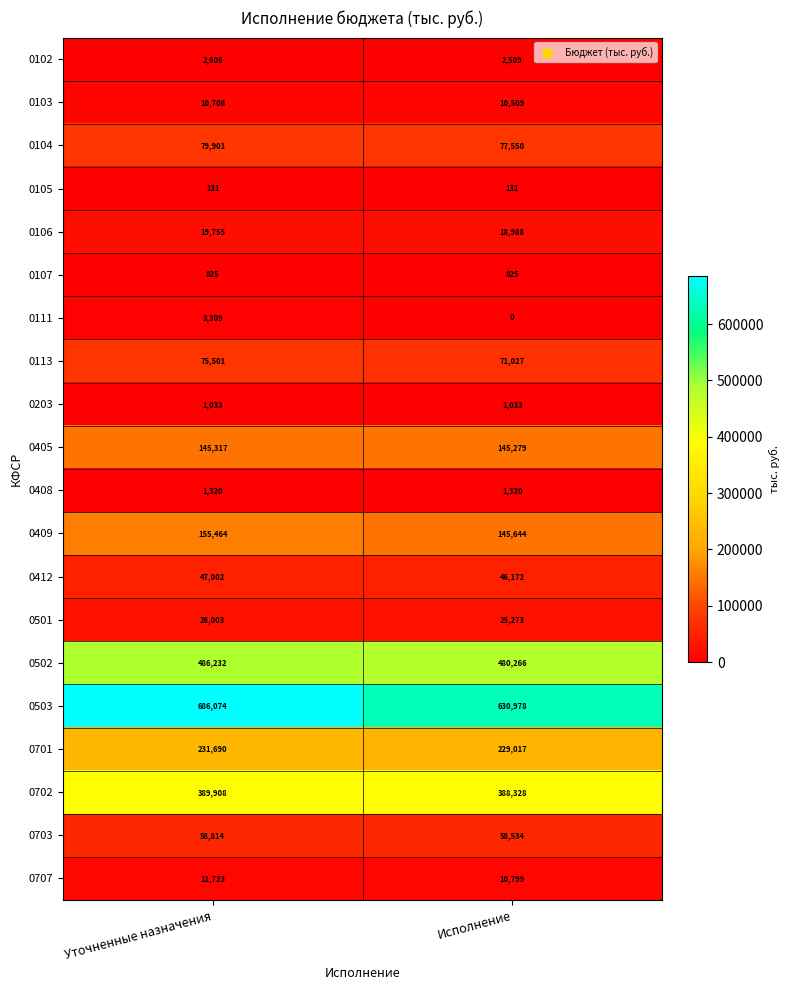

What is the approximate value of 0106 at Исполнение?

18988